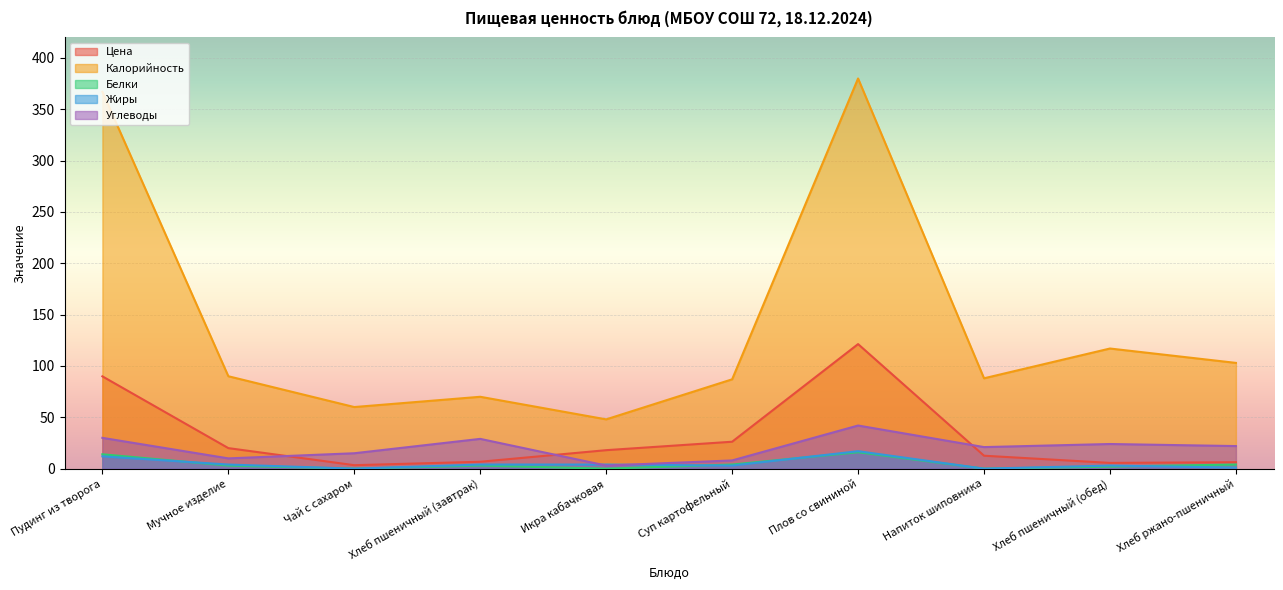

Which series has the largest total across all categories?

Калорийность